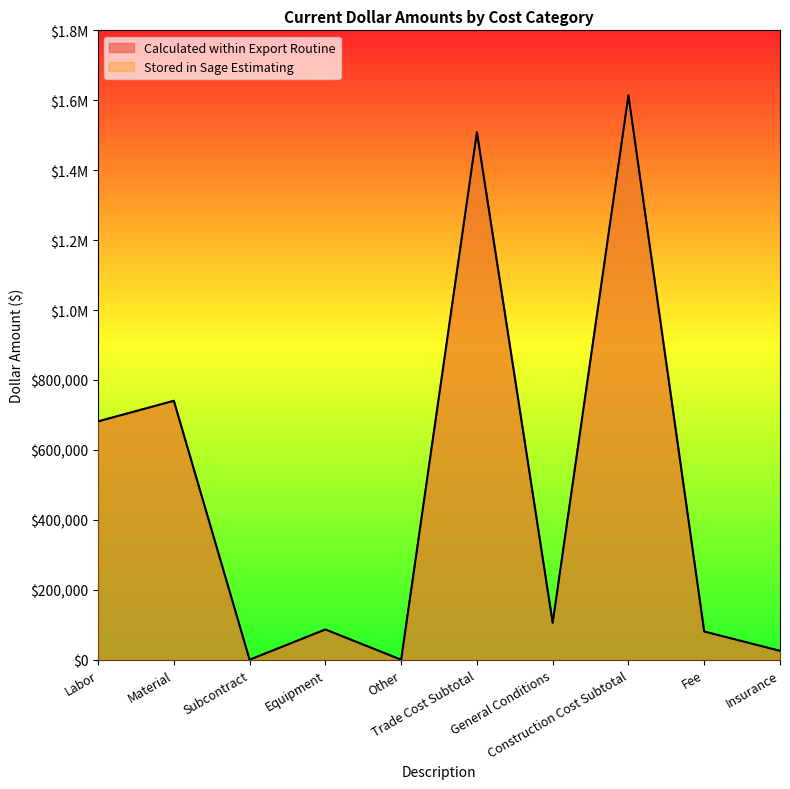

True or false: Stored in Sage Estimating and Calculated within Export Routine intersect in this chart.

False